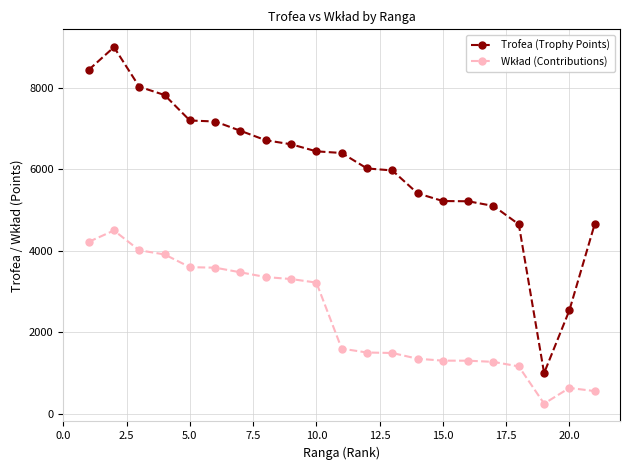

Which series has the largest range (max minus min)?

Trofea (Trophy Points)